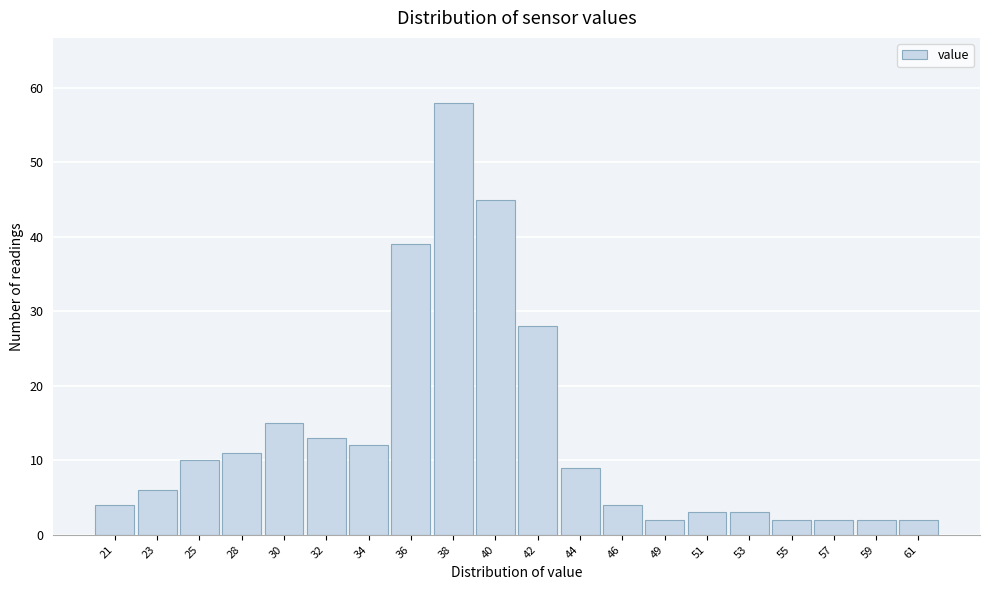

Reading left to right, list all the values displayed in this chart.

4	6	10	11	15	13	12	39	58	45	28	9	4	2	3	3	2	2	2	2